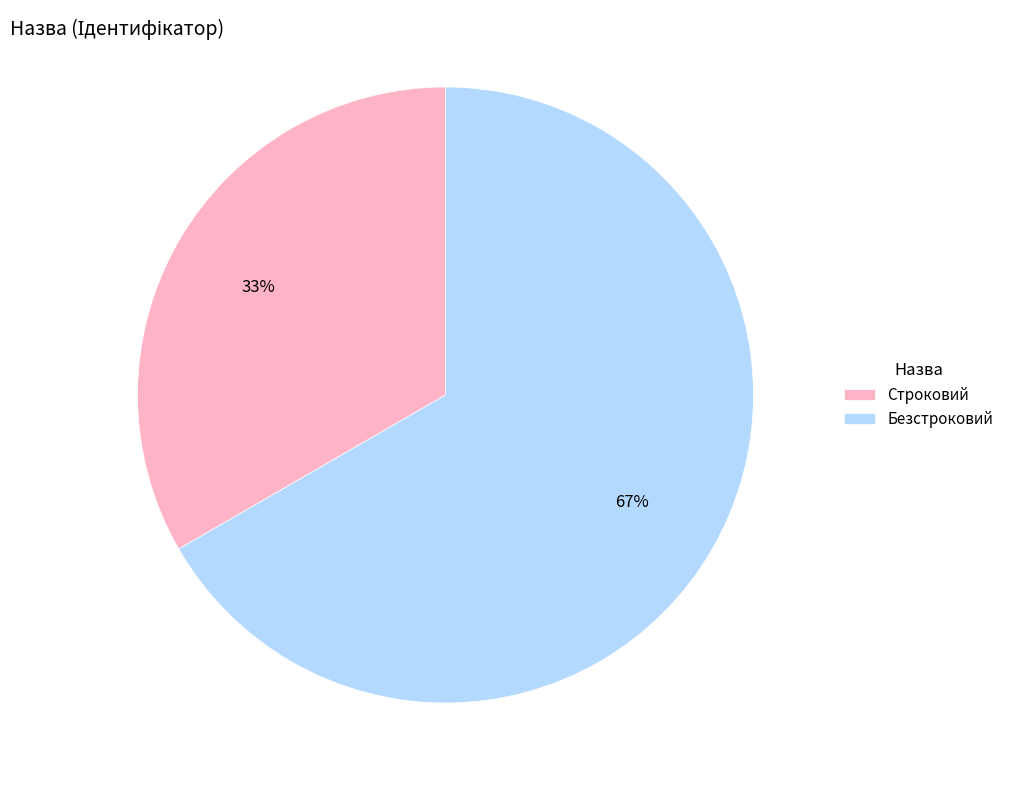

To the nearest percent, what is the average slice percentage?

50%